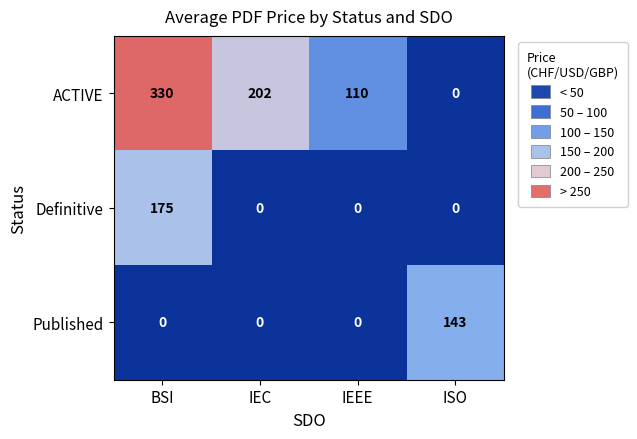

Reading left to right, transcribe all the data shown in this chart.

ACTIVE: 330	202	110	0
Definitive: 175	0	0	0
Published: 0	0	0	143